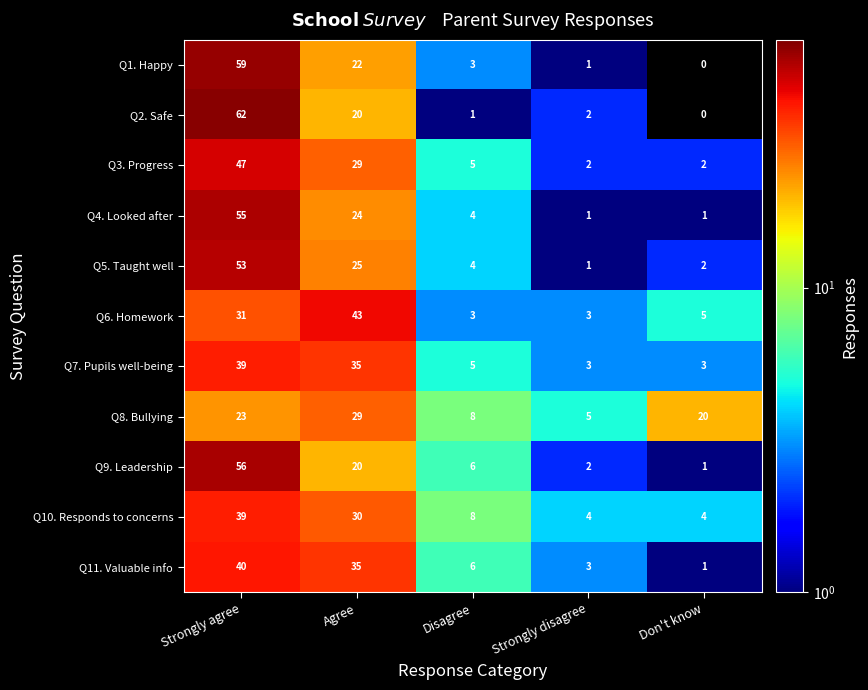

Is it true that Q1. Happy equals 2 at Strongly disagree?

False